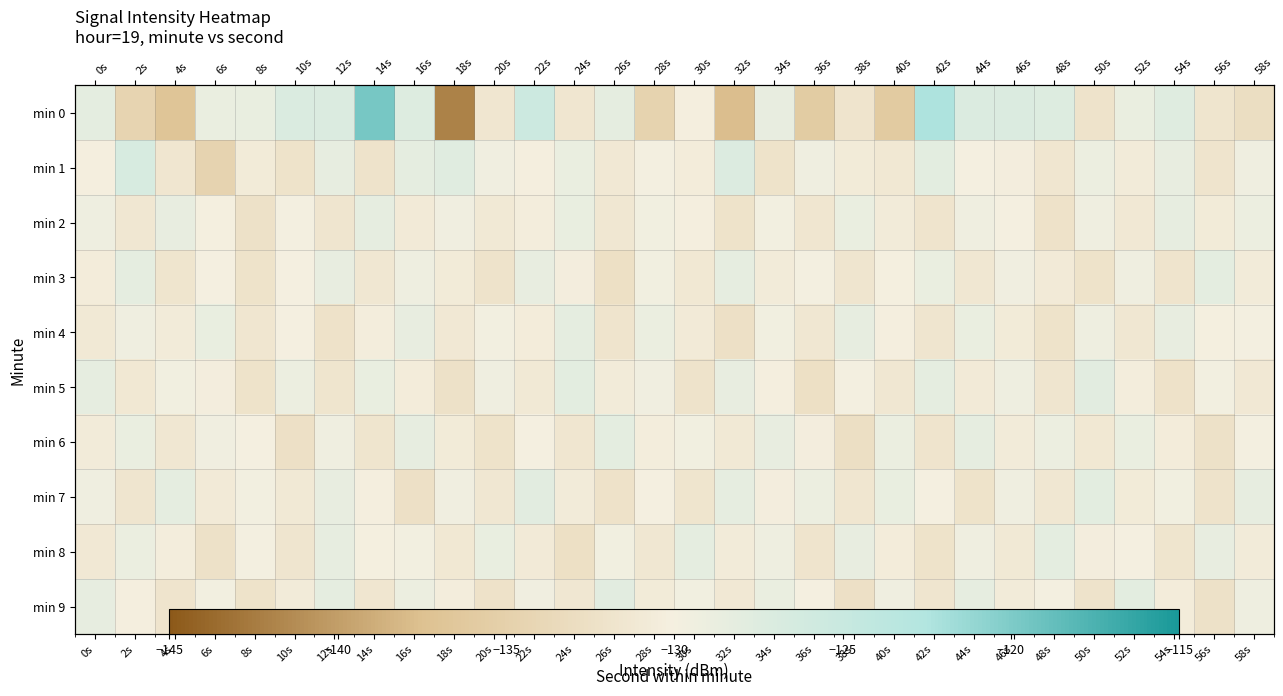

At which label is min 0 closest to -130?

30s